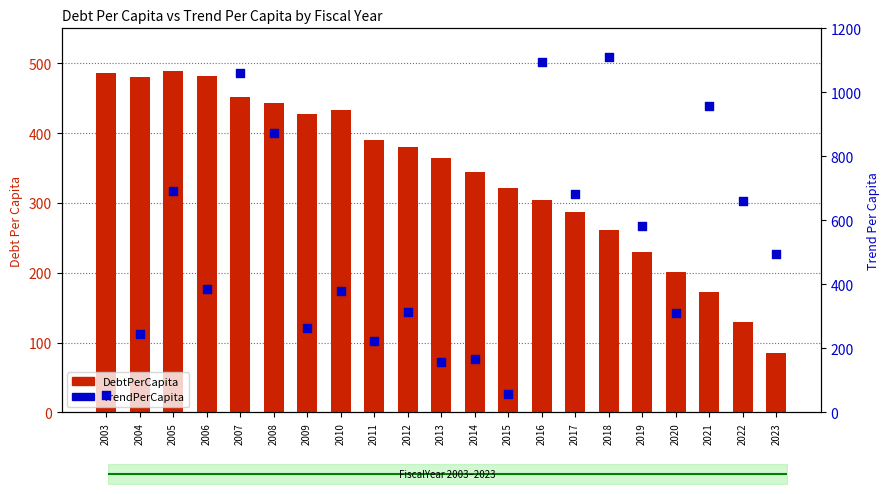

Which series has the largest total across all categories?

TrendPerCapita